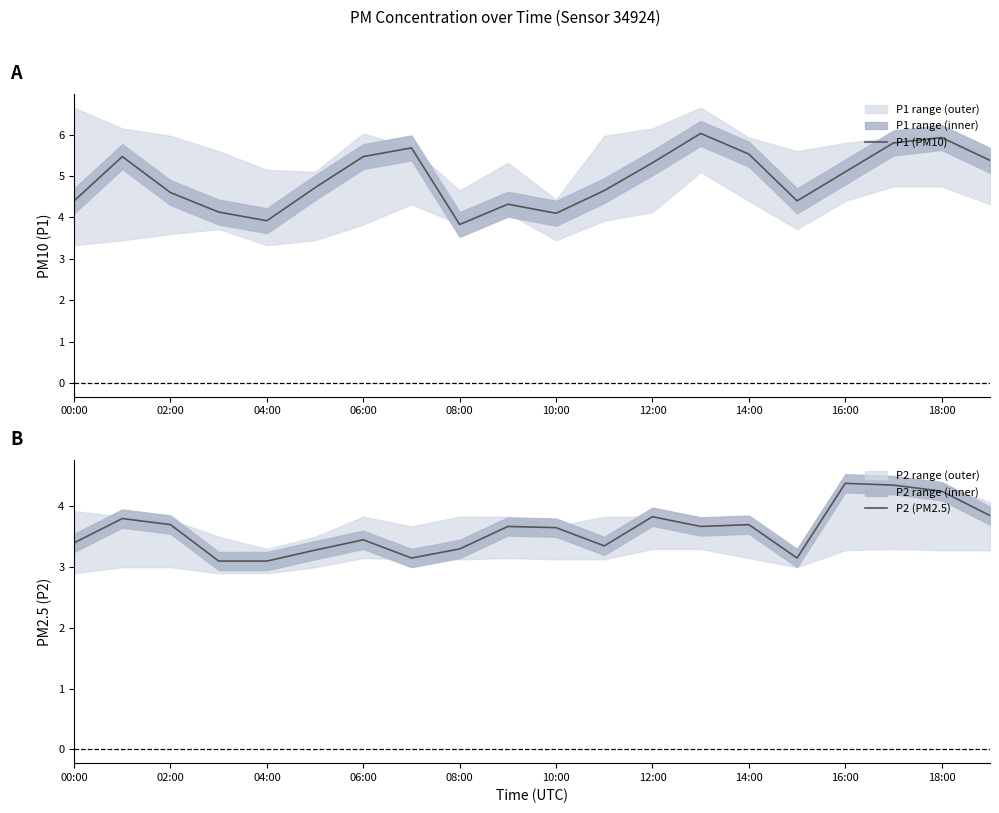

How many values in the P1 (PM10) series exceed 5?

10